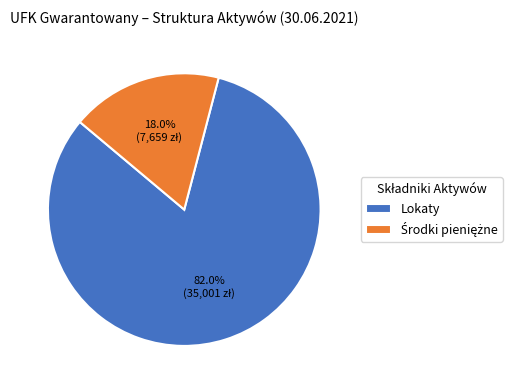

Which slice is the largest?

Lokaty